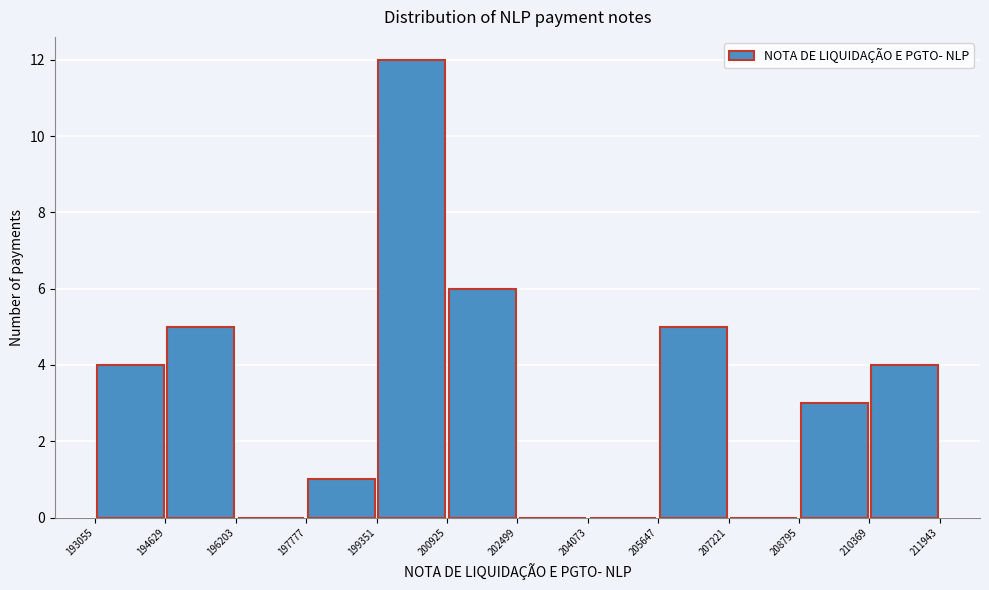

Which range on the x-axis has the tallest bar?

199351 to 200925